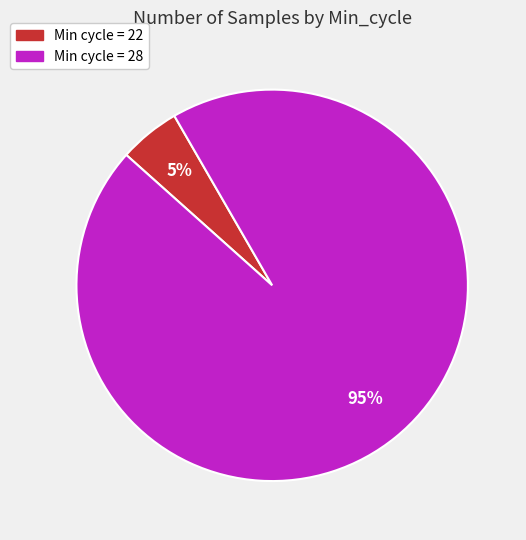

Is there any slice that represents more than half of the pie?

Yes